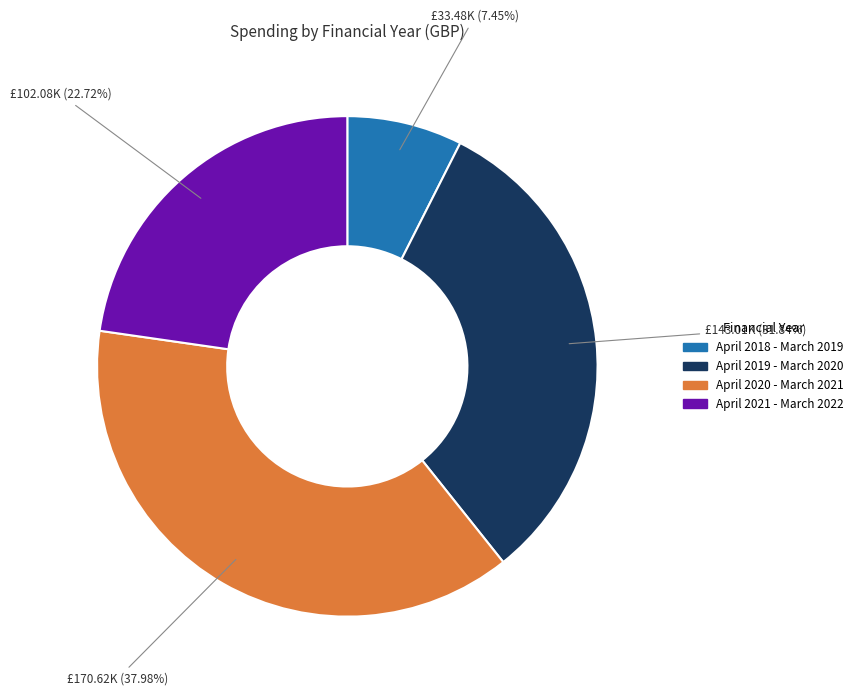

How much of the chart is everything except April 2021 - March 2022?

77.3%